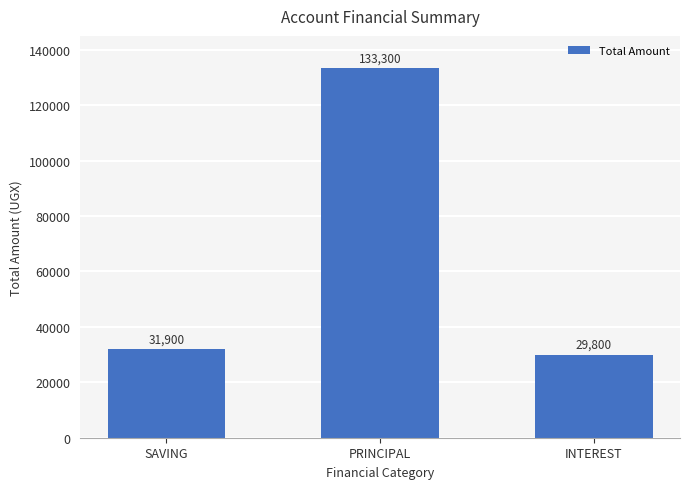

List the labels in order of value, smallest first.

INTEREST, SAVING, PRINCIPAL